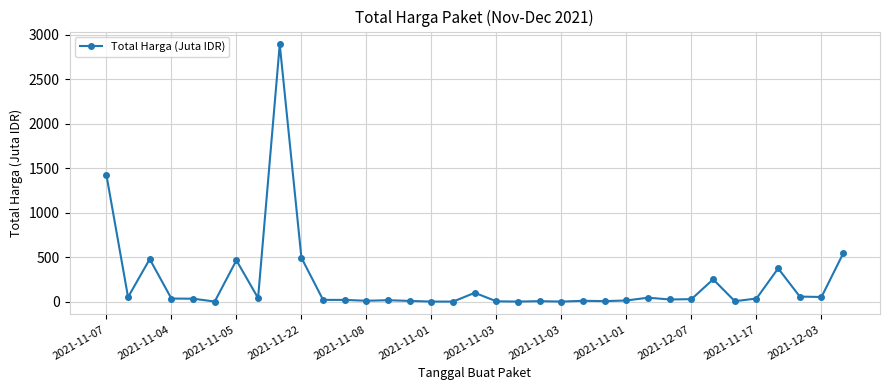

How many lines are shown in the chart?

1